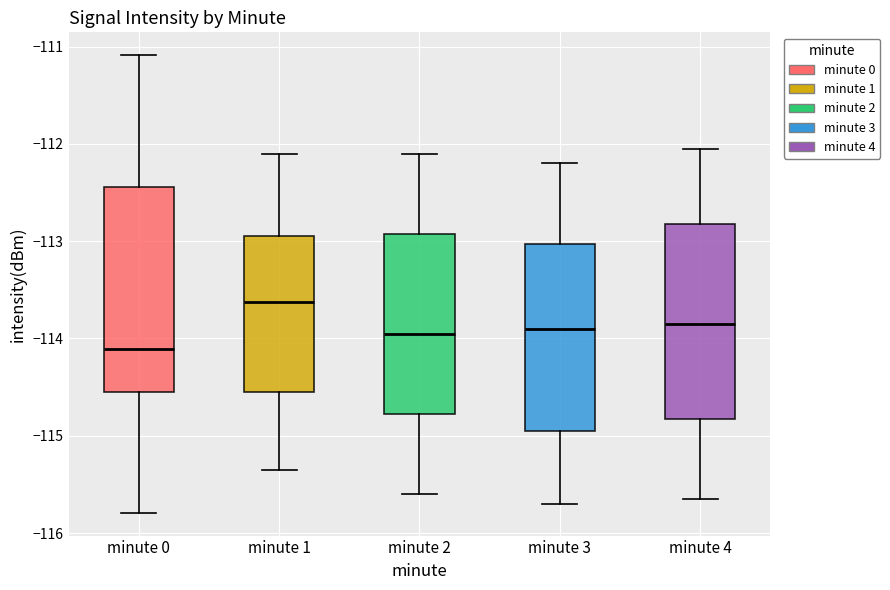

Which box has the highest median line?

minute 1